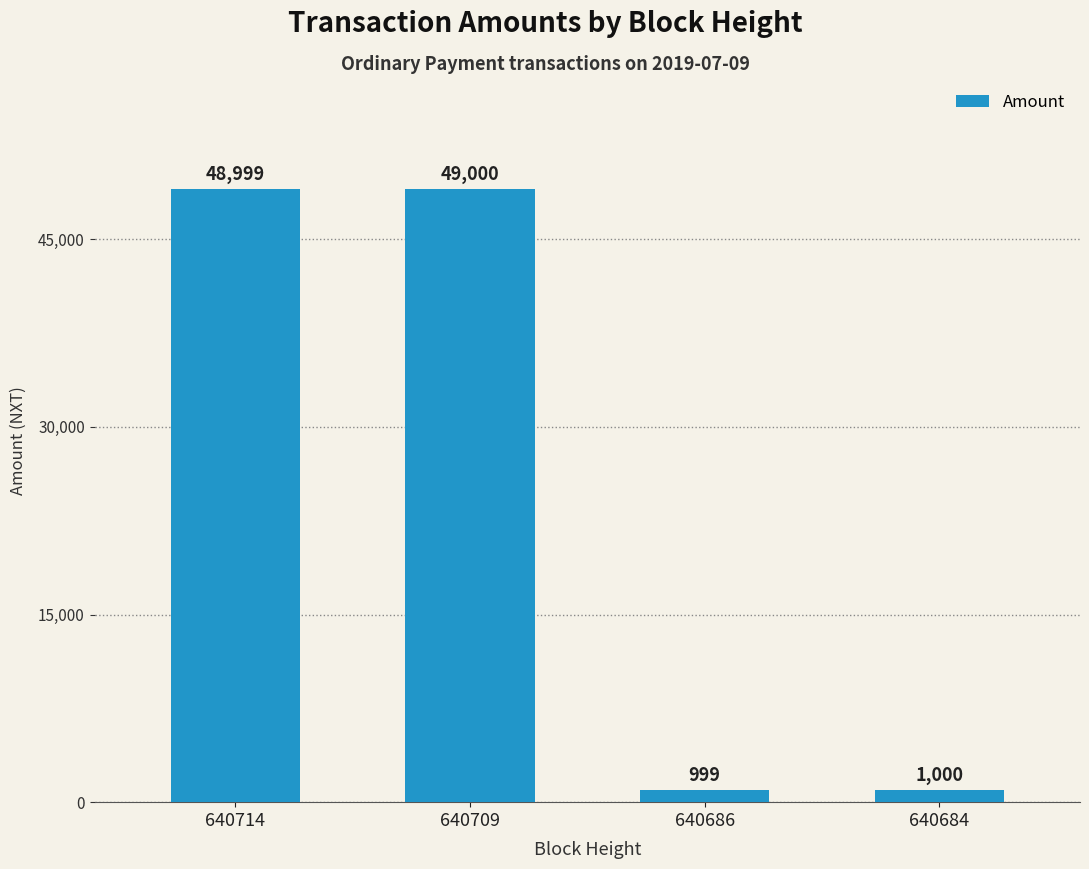

What is the difference between the maximum and minimum values?

48001